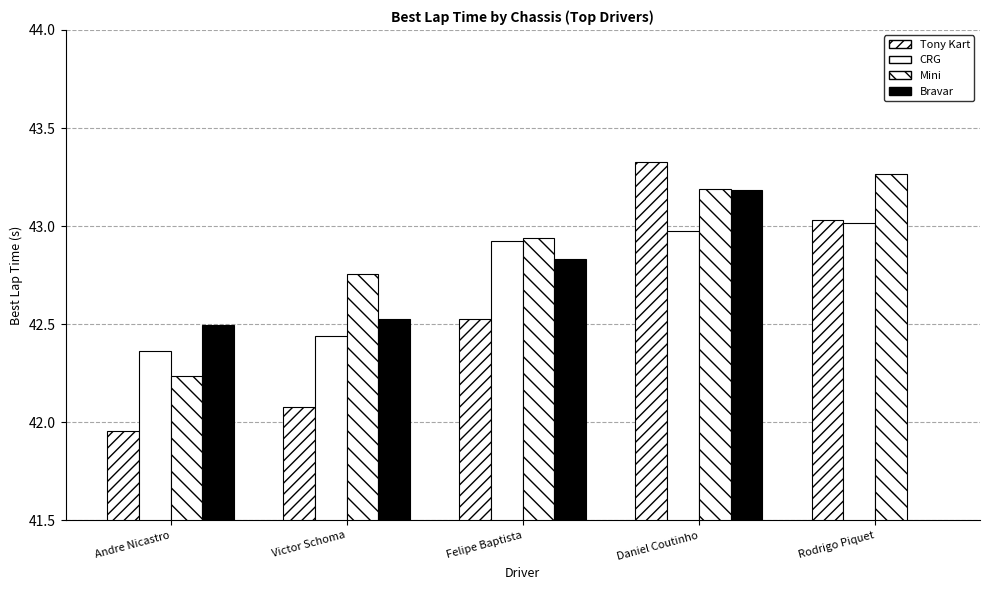

Reading right to left, what are all the values shown in this chart?

Tony Kart: 43.0	43.3	42.5	42.1	42.0
CRG: 43.0	43.0	42.9	42.4	42.4
Mini: 43.3	43.2	42.9	42.8	42.2
Bravar: 0.0	43.2	42.8	42.5	42.5